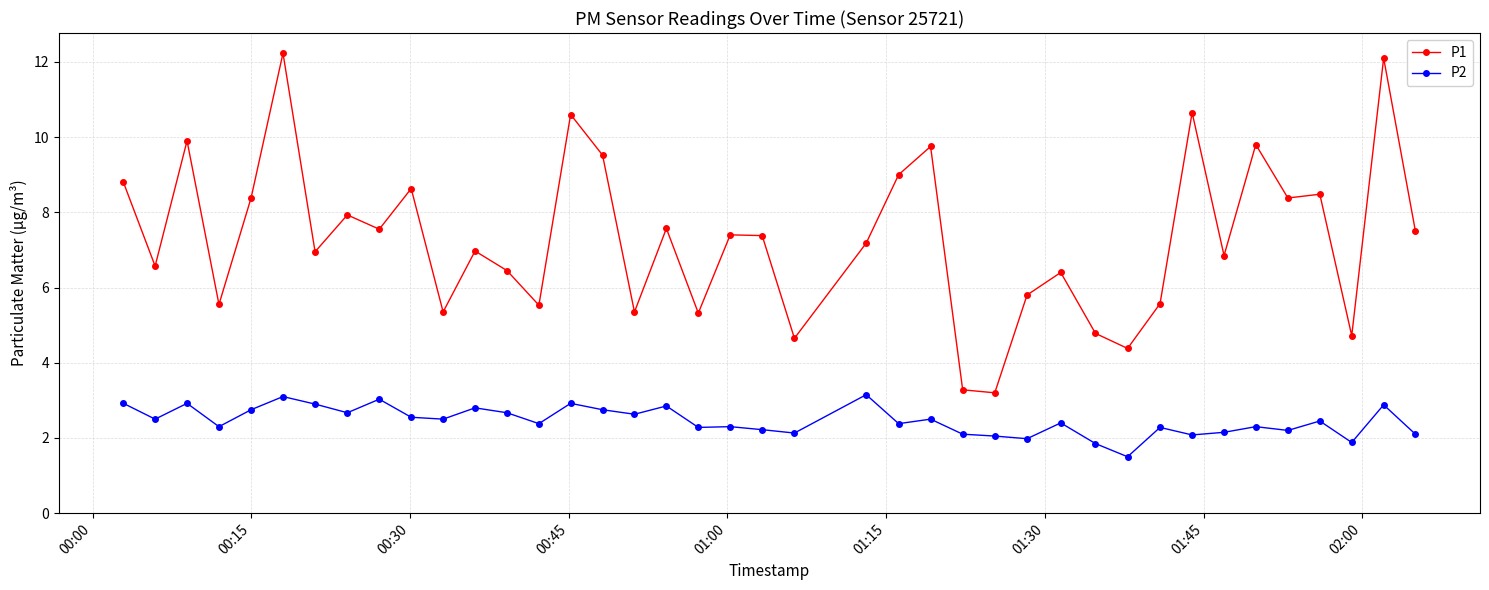

What is the value of the P1 point at the 29th from the left?

6.4